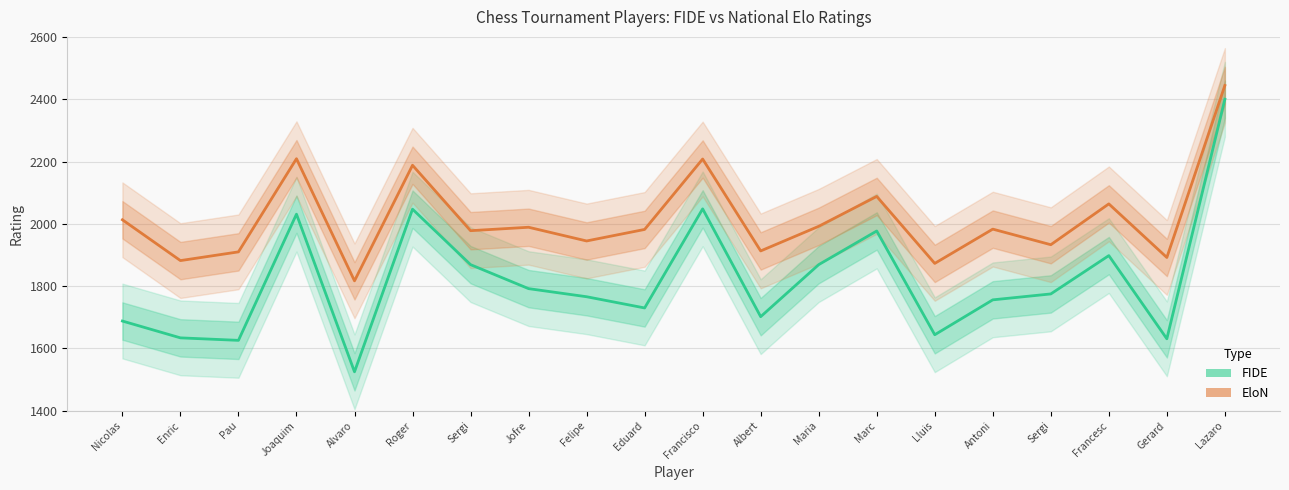

True or false: EloN and FIDE cross at least once.

False